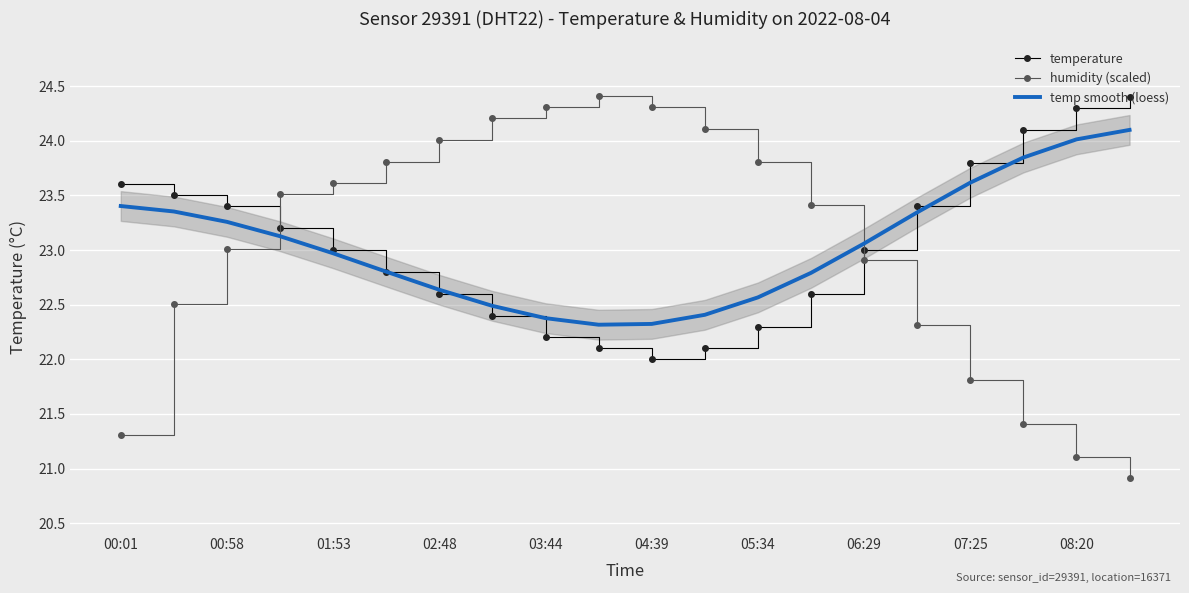

At which category does temperature reach its first local valley?

04:39